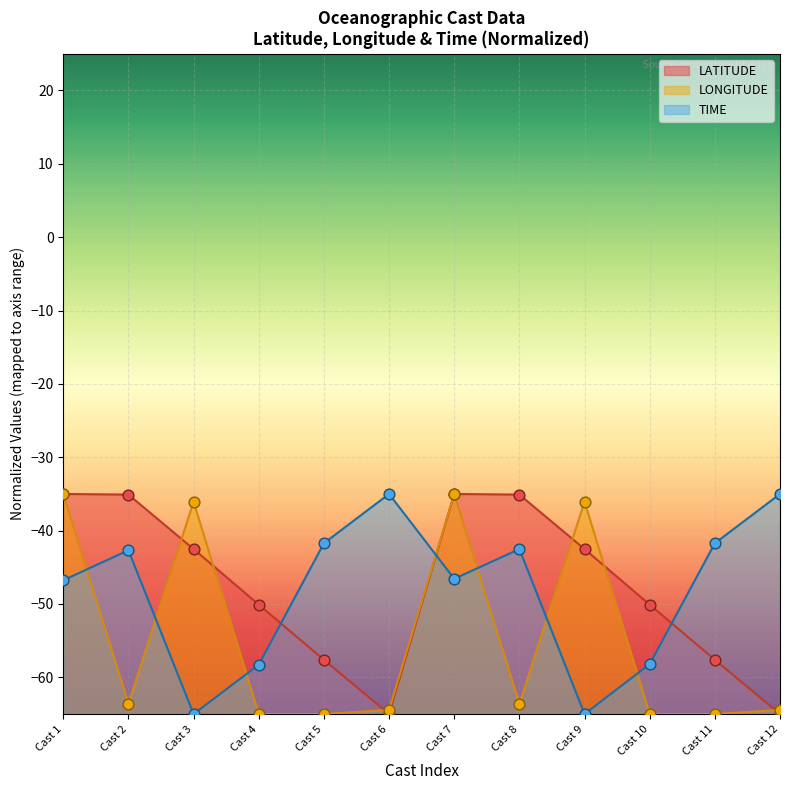

Which series reaches the maximum Y coordinate?

LATITUDE